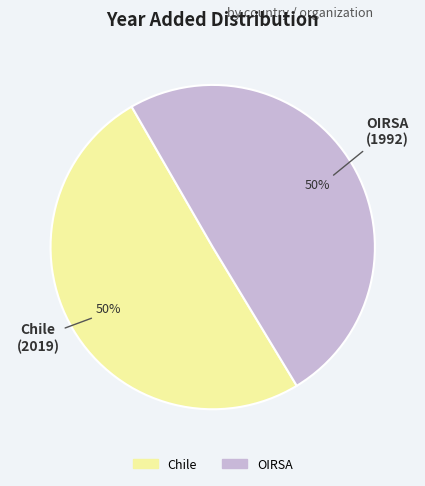

Is the sum of Chile and OIRSA greater than half?

Yes